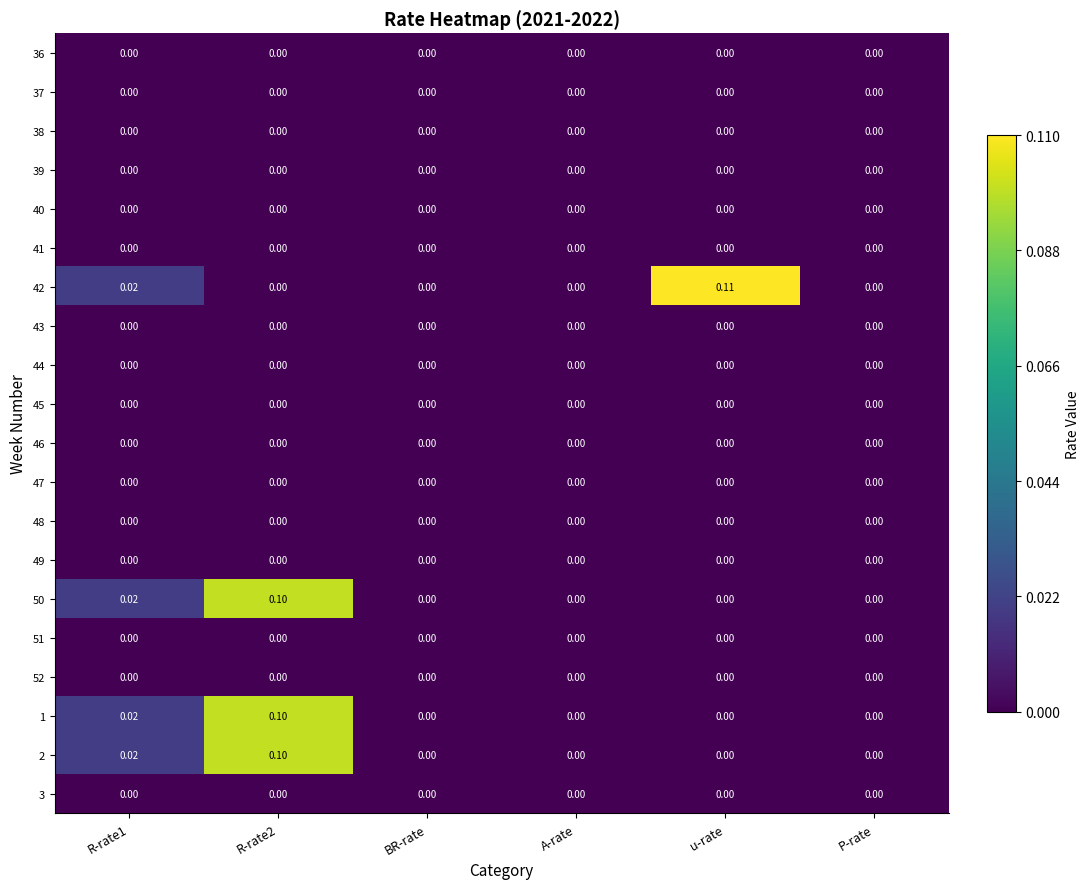

At which category does the chart reach its minimum across all series?

R-rate1